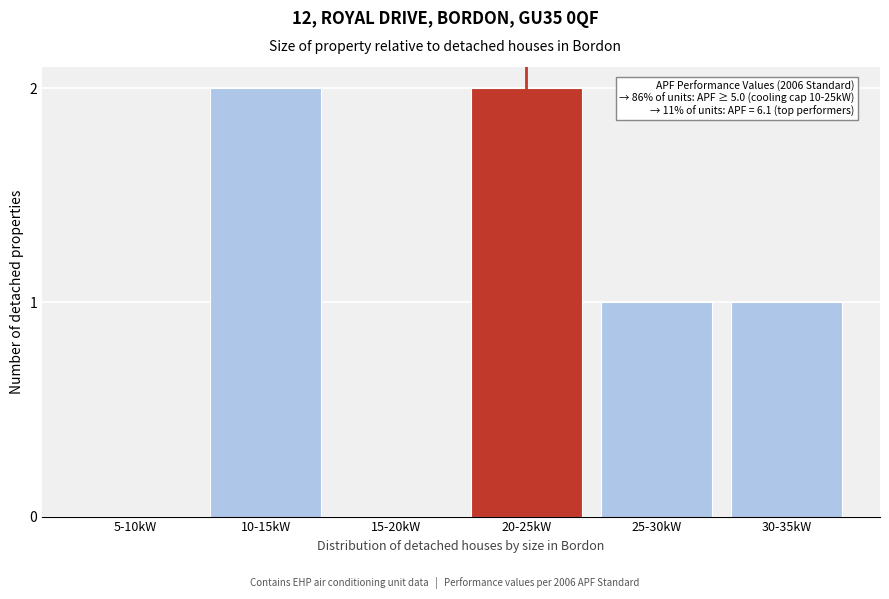

Reading left to right, what are all the values shown in this chart?

5-10kW=0	10-15kW=2	15-20kW=0	20-25kW=2	25-30kW=1	30-35kW=1